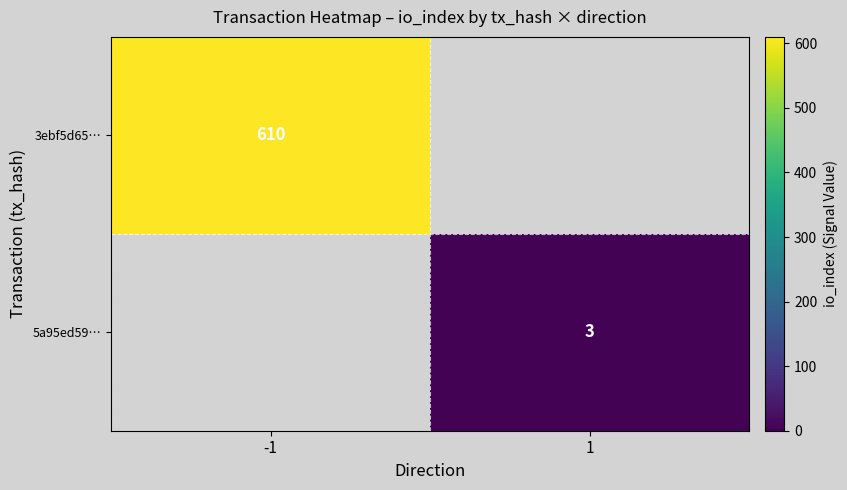

Is it true that 5a95ed59… equals 4 at 1?

False